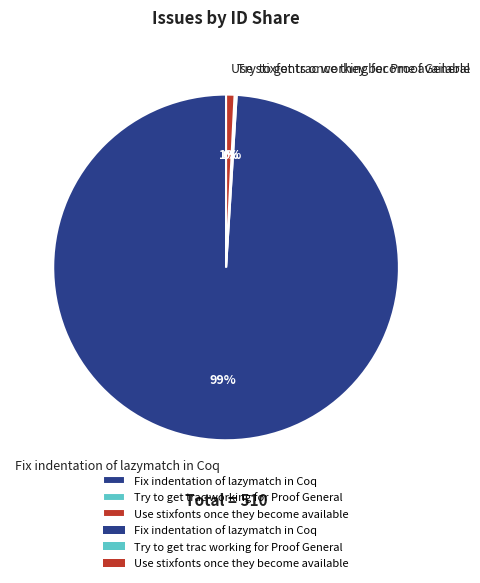

Is it true that Use stixfonts once they become available is 1% of the pie?

True